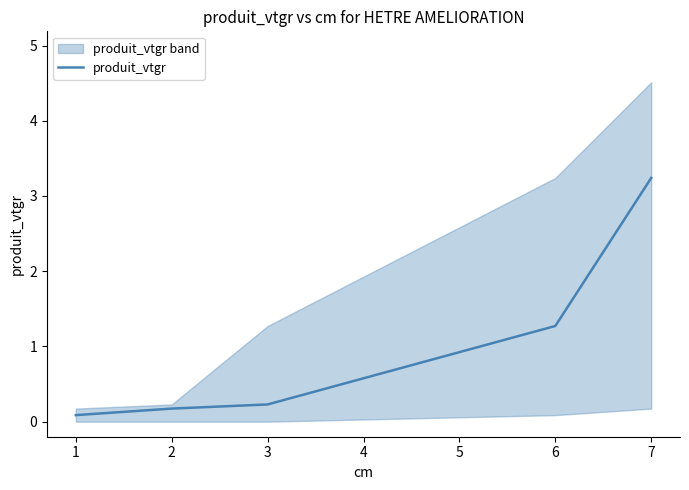

What is the value of the 5th point from the left?

3.2